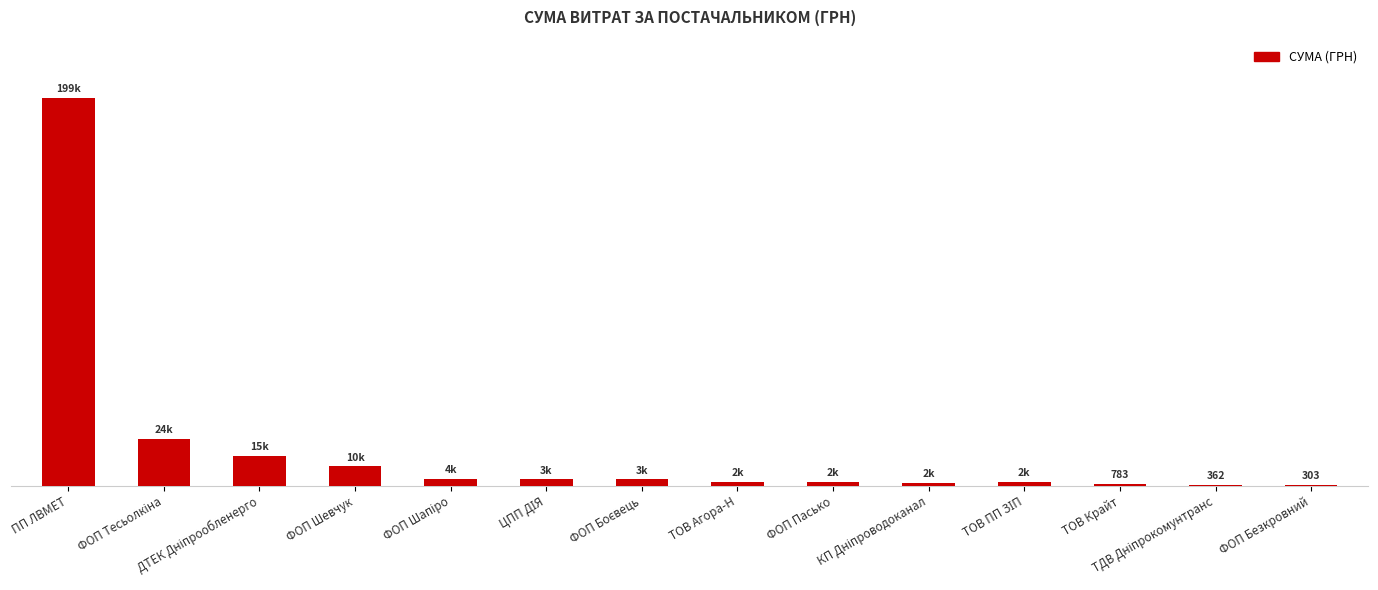

What is the label of the 12th bar from the right?

ДТЕК Дніпрообленерго